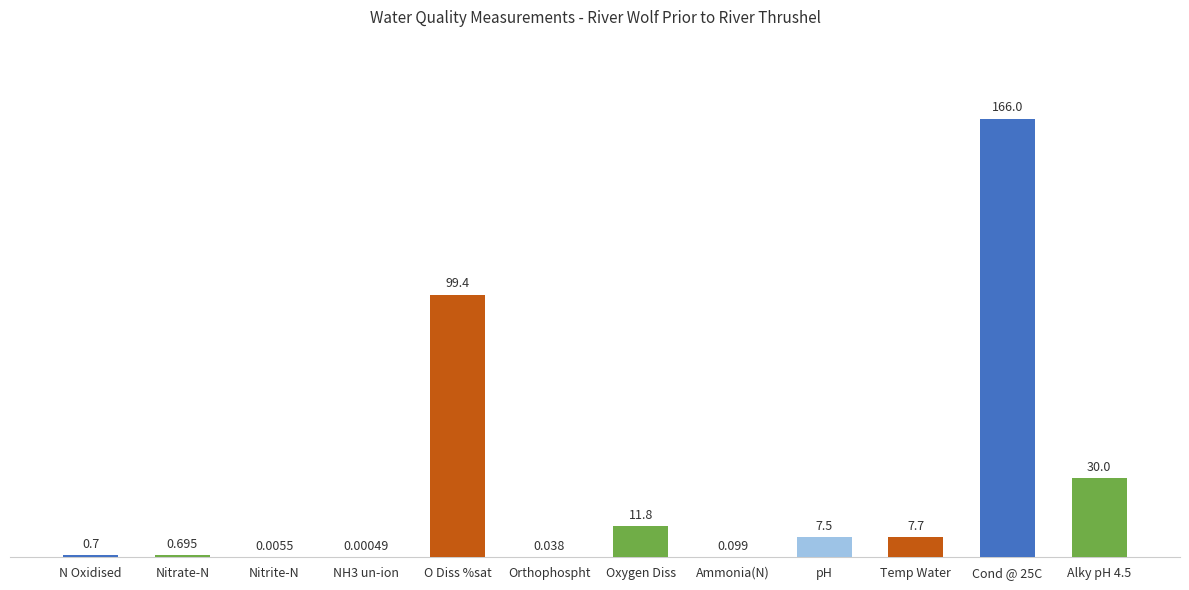

Count the number of values greater than 7.

6